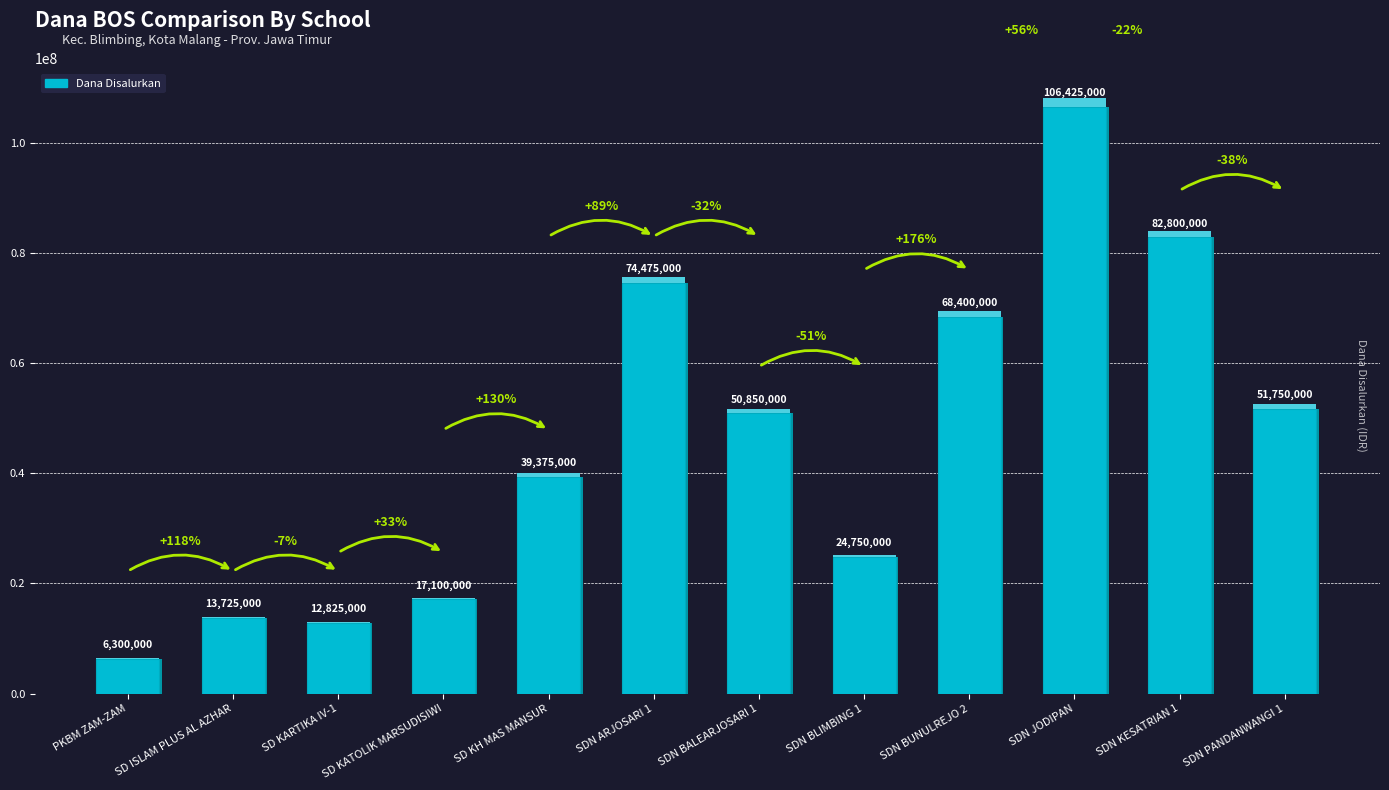

What is the approximate value at SD KATOLIK MARSUDISIWI?

17100000